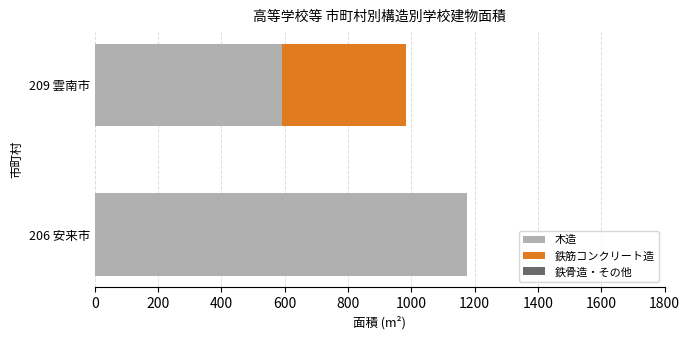

What is the average value of the 木造 series?

885